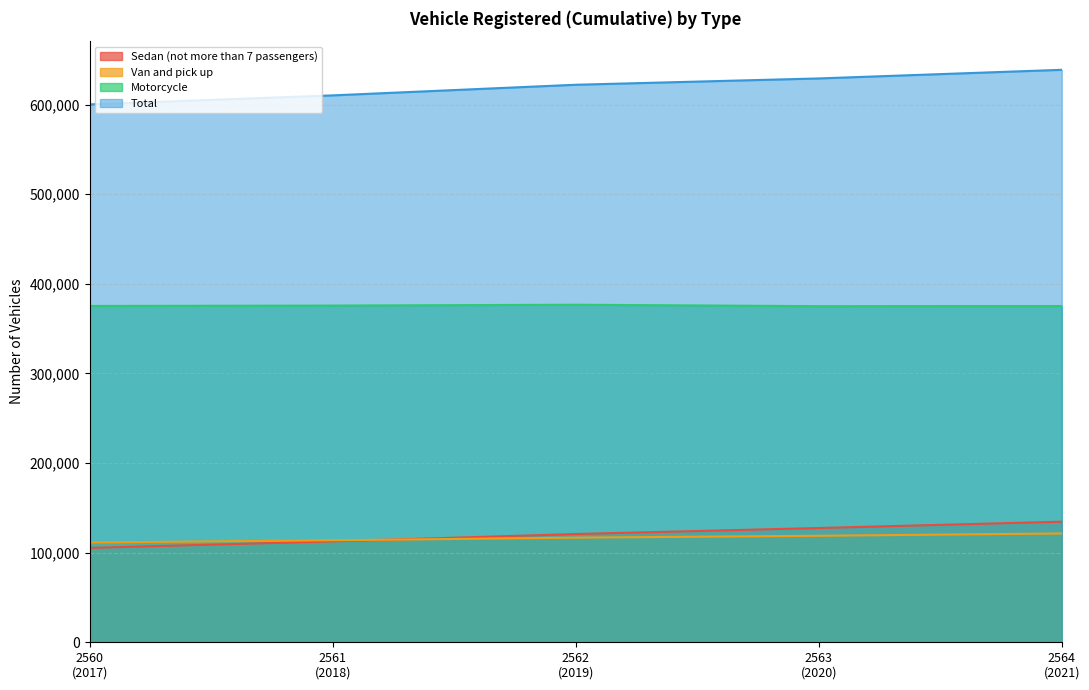

Rank the series by their maximum value, from highest to lowest.

Total, Motorcycle, Sedan (not more than 7 passengers), Van and pick up